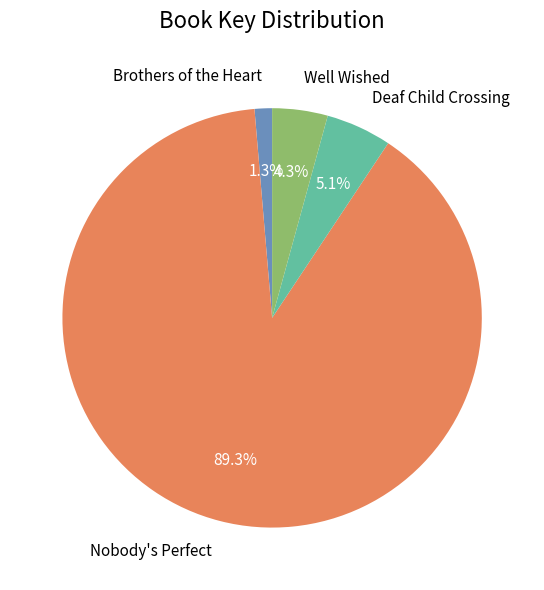

Which has a higher value, Nobody's Perfect or Well Wished?

Nobody's Perfect